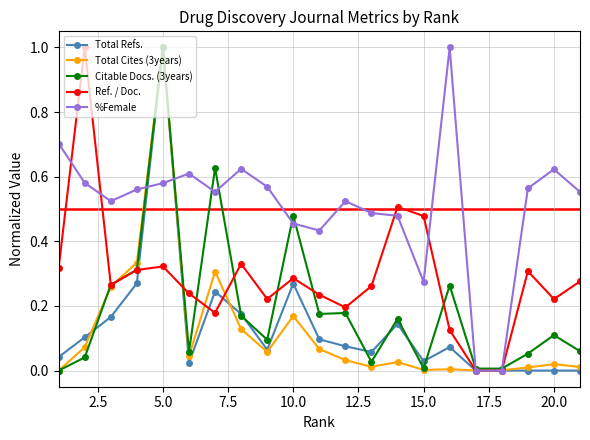

What is the value of the %Female point at the 16th from the left?

1.0